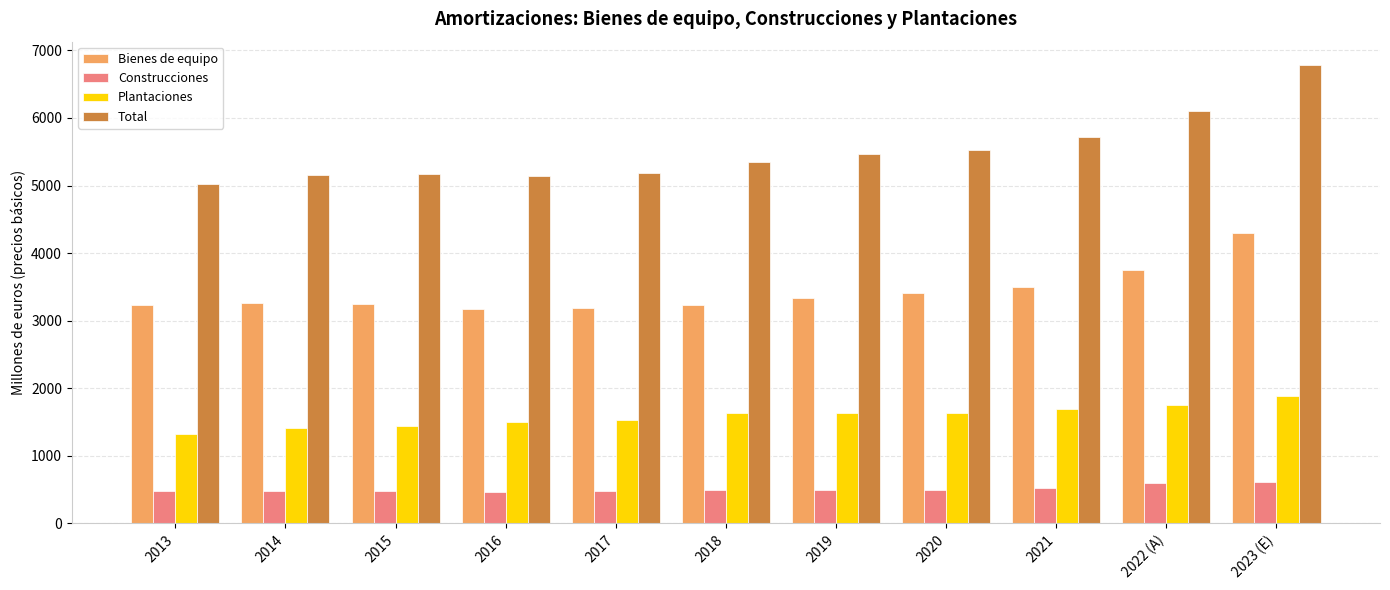

Which category has the highest value across all series?

2023 (E)